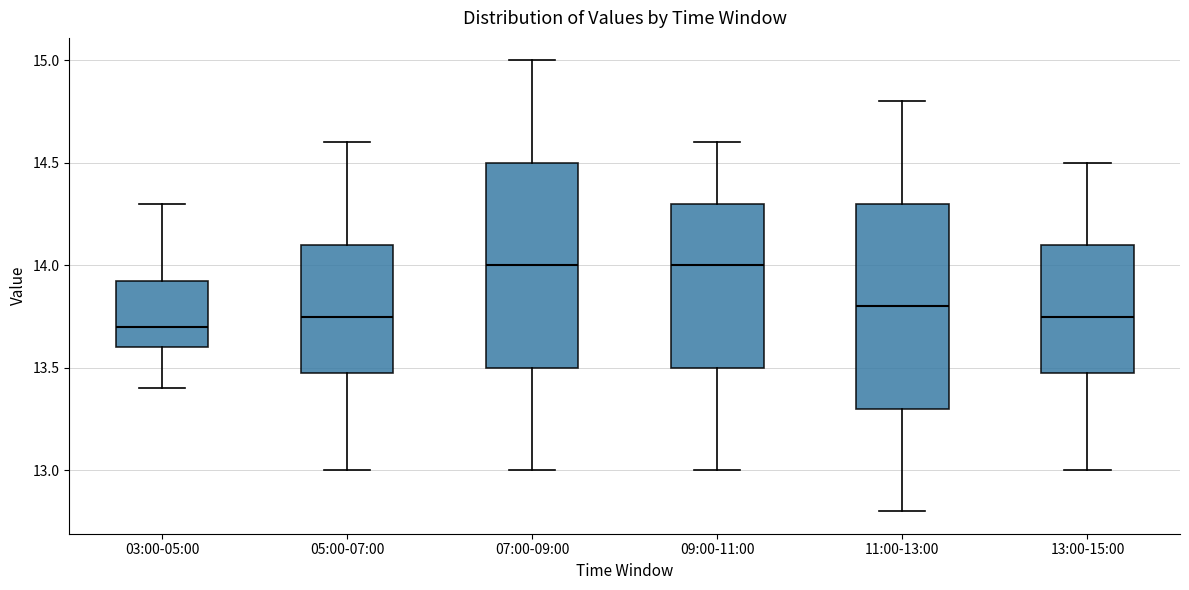

Which box has the lowest median line?

03:00-05:00